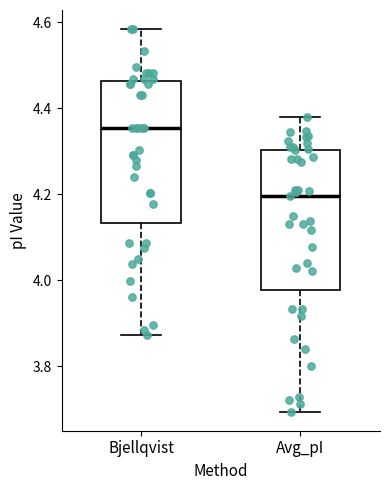

Reading left to right, read every box against the y-axis: the position of its median line, the range the box covers, and the ends of its whiskers. The values are not printed on the chart, so give them approximately, as read against the axis.

Bjellqvist: median 4.36, box 4.14 to 4.46, whiskers 3.88 to 4.58
Avg_pI: median 4.20, box 3.98 to 4.30, whiskers 3.70 to 4.38